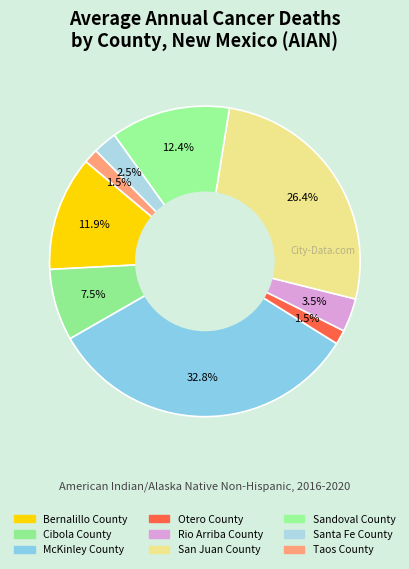

To the nearest percent, what is the difference between the largest and smallest slice percentages?

31%